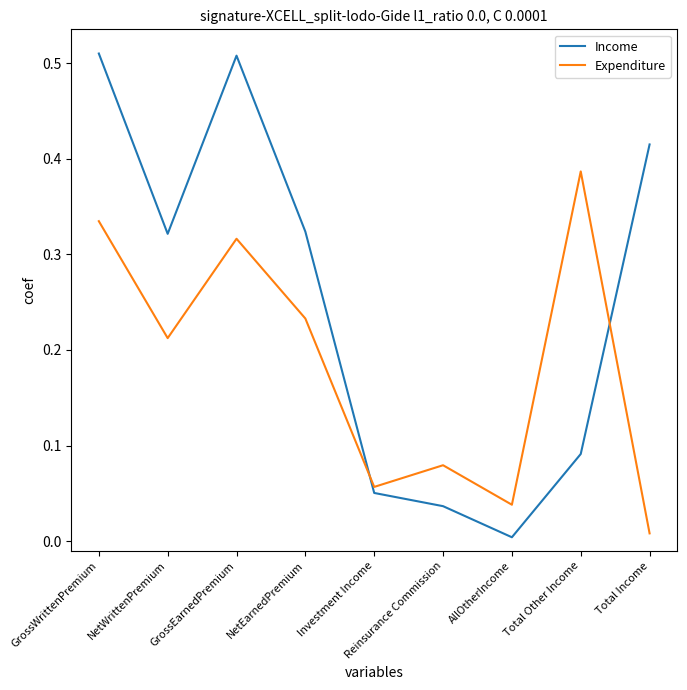

What position from the left is NetEarnedPremium?

4